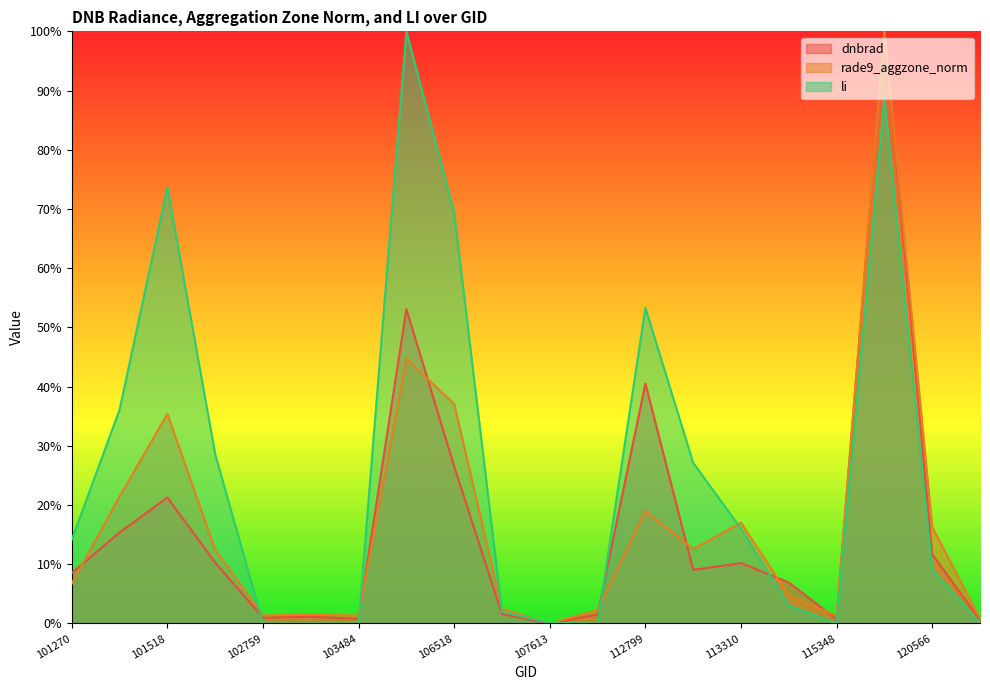

What is the sum of the dnbrad values at 103364 and 119535?

1.0